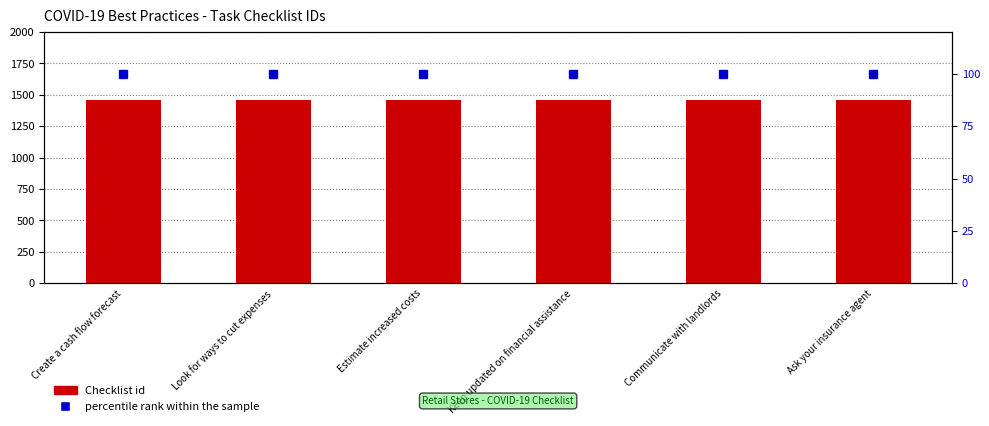

What position from the right is Ask your insurance agent?

1